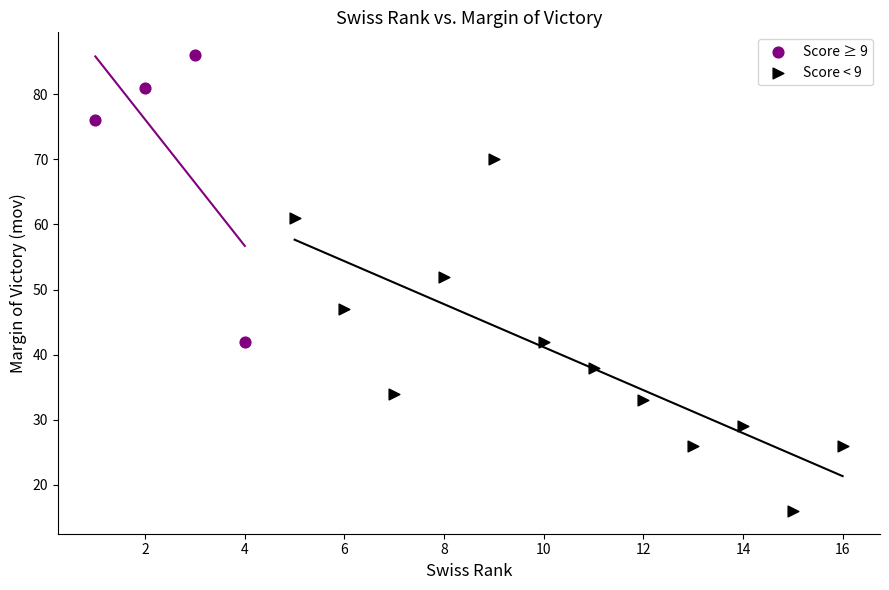

What are all the series names shown in the legend?

Score ≥ 9, Score < 9